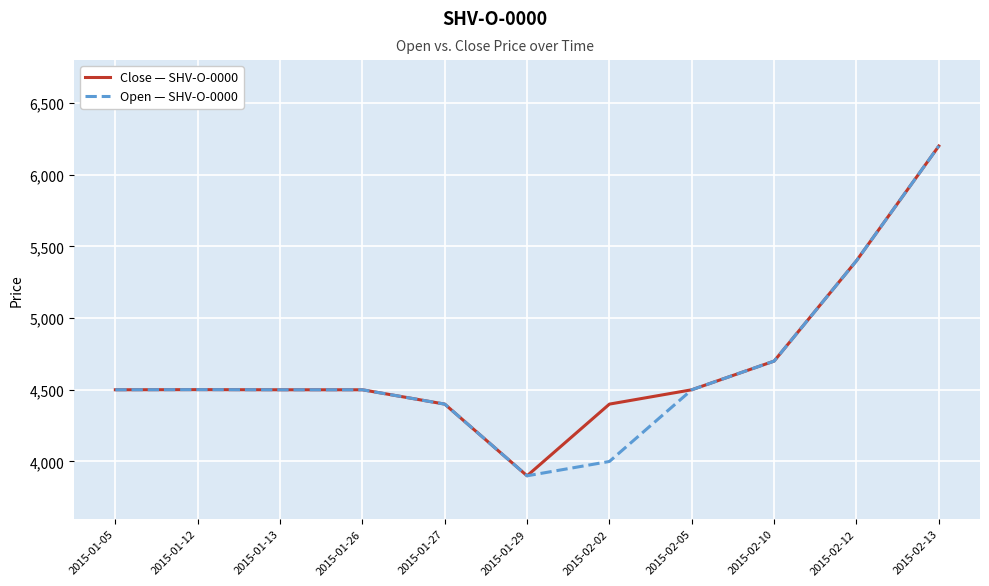

The value of Close — SHV-O-0000 at 2015-01-26 is 7815. True or false?

False